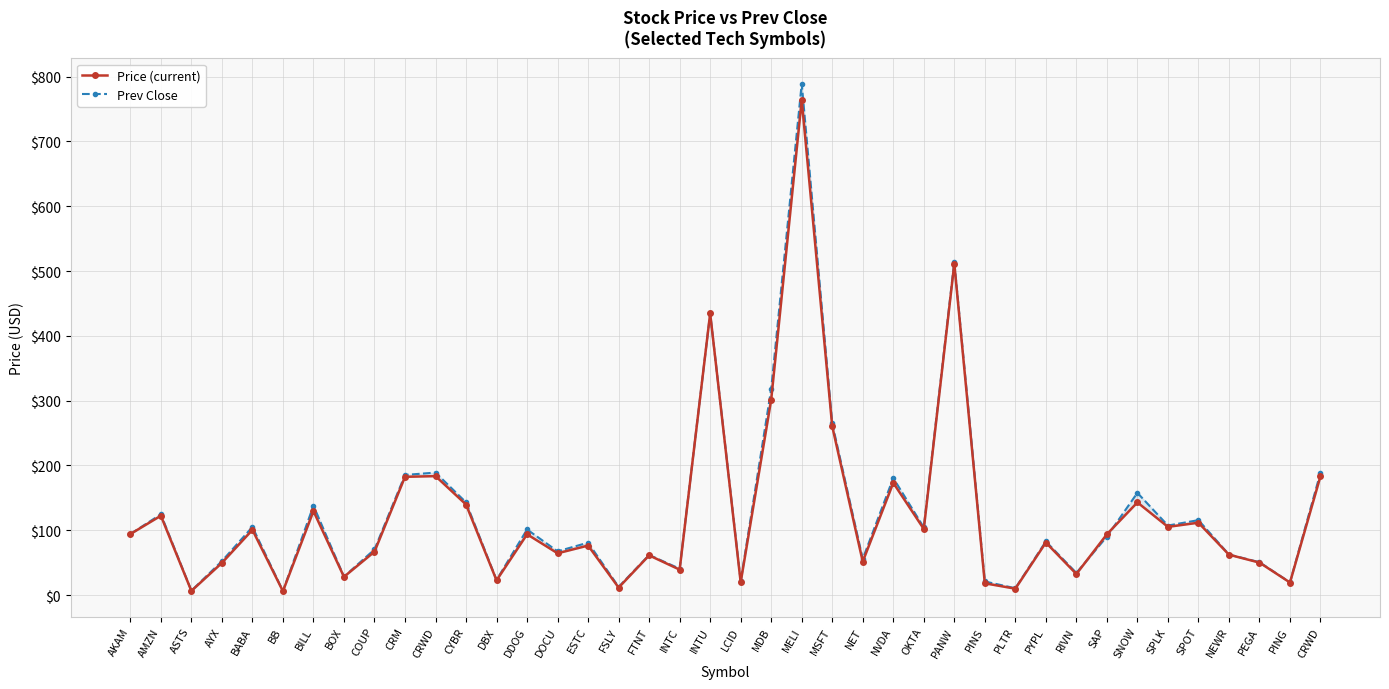

True or false: Prev Close and Price (current) cross at least once.

True